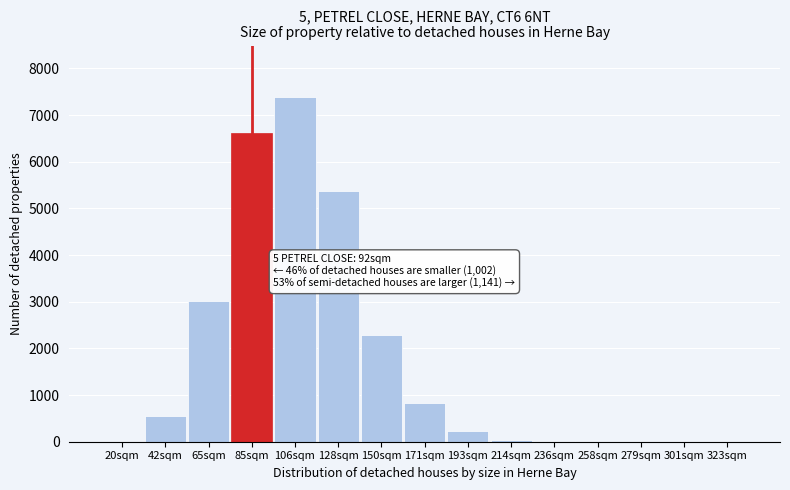

Where is the data nearest to the value 3691?

65sqm